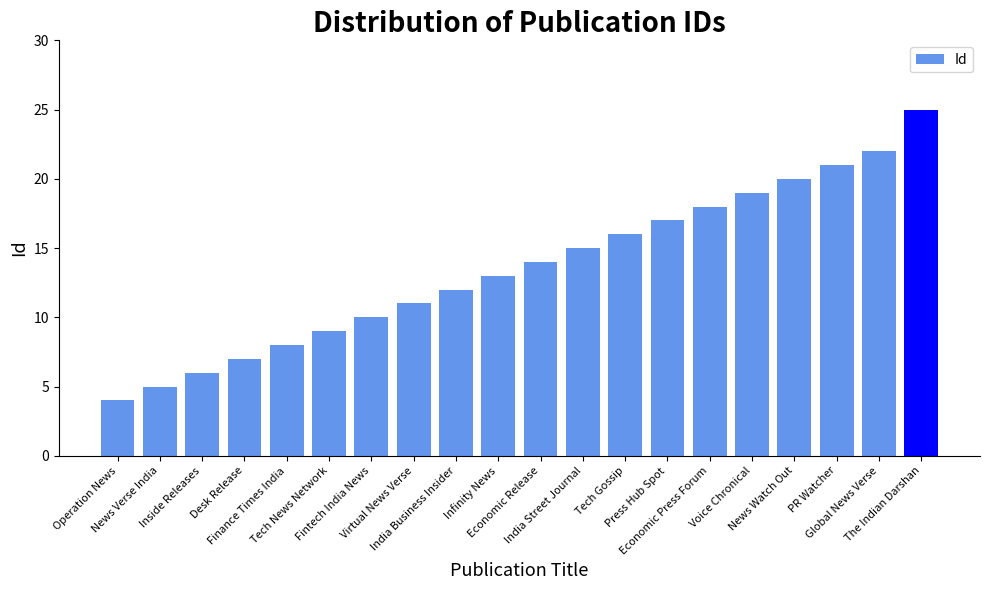

Does the chart contain stacked bars?

No